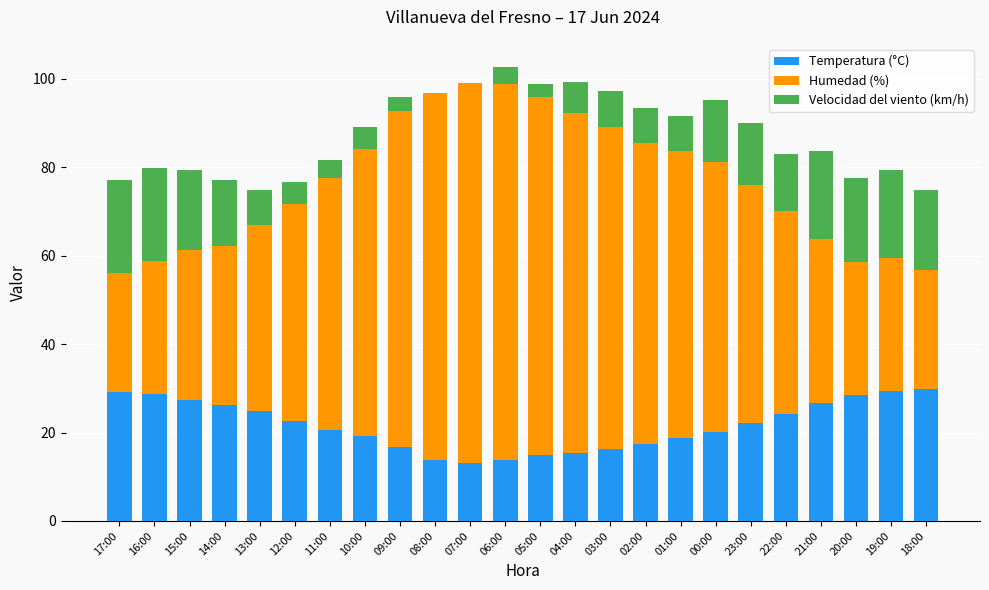

What is the sum of the Temperatura (°C) values at 21:00 and 07:00?

39.7